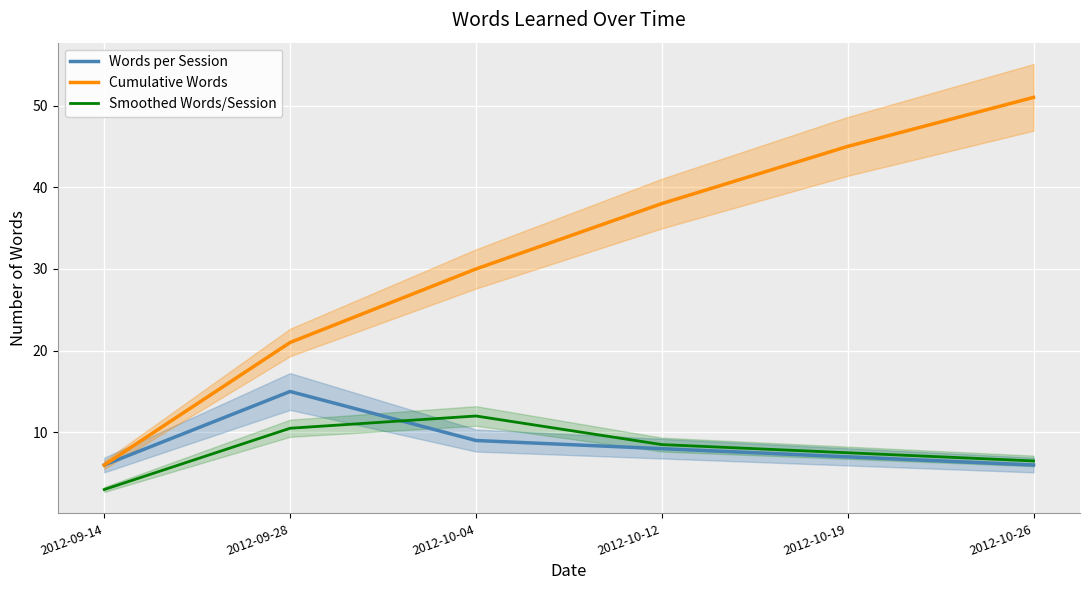

Rank the series at 2012-10-12 from lowest to highest value.

Words per Session, Smoothed Words/Session, Cumulative Words